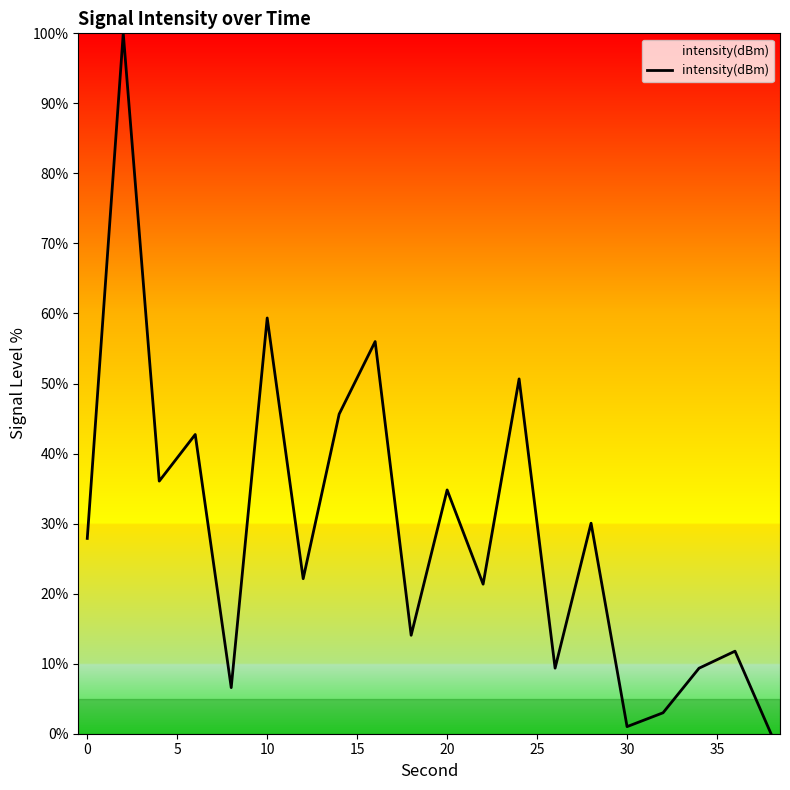

Does the chart have visible grid lines?

No